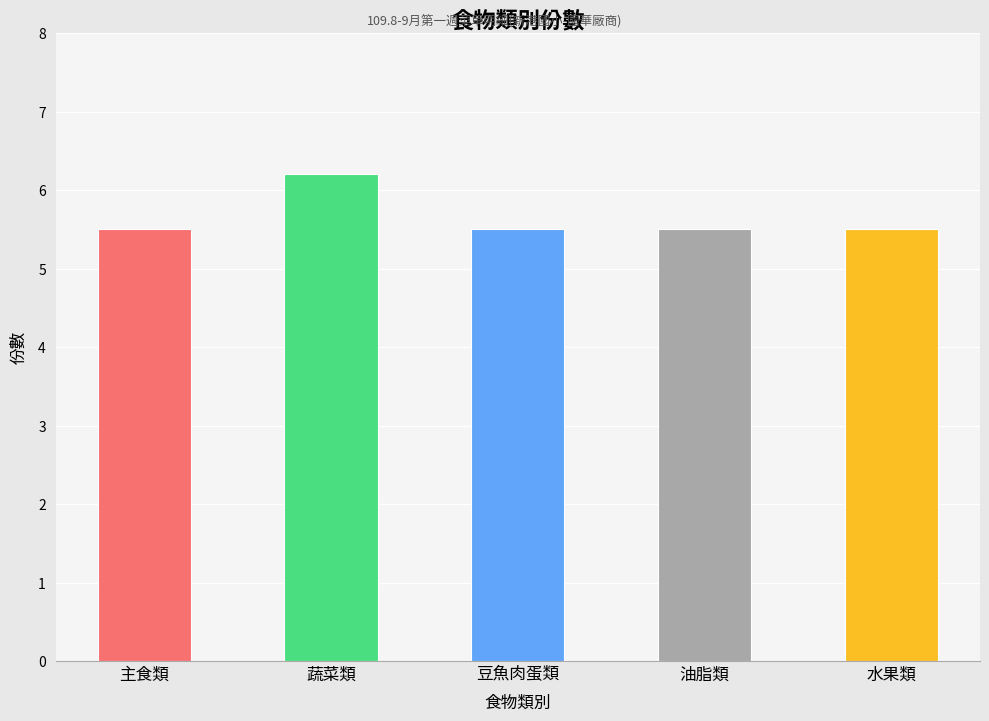

Does the chart contain stacked bars?

No